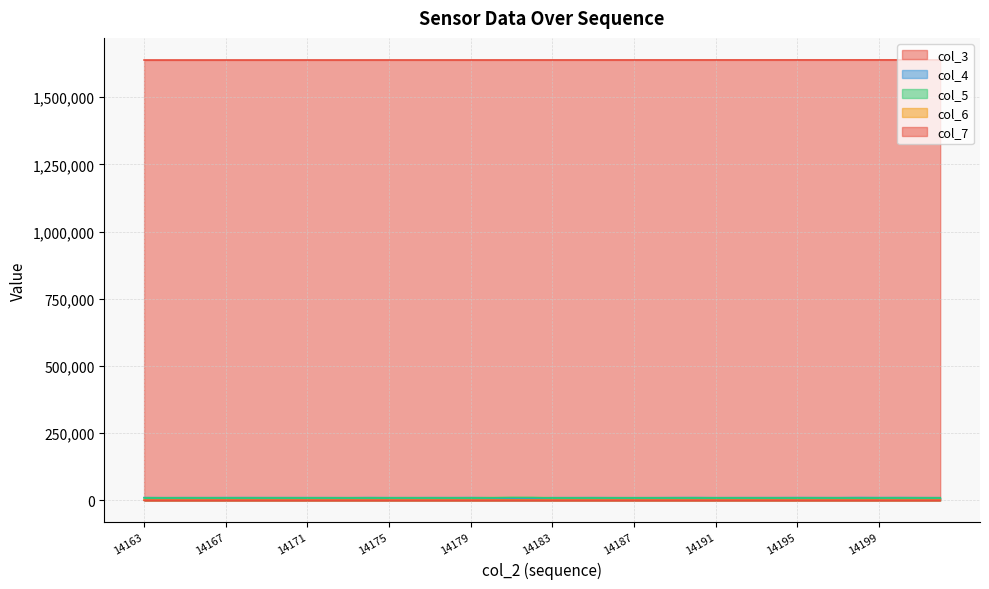

Which label corresponds to the smallest value in the chart?

14190